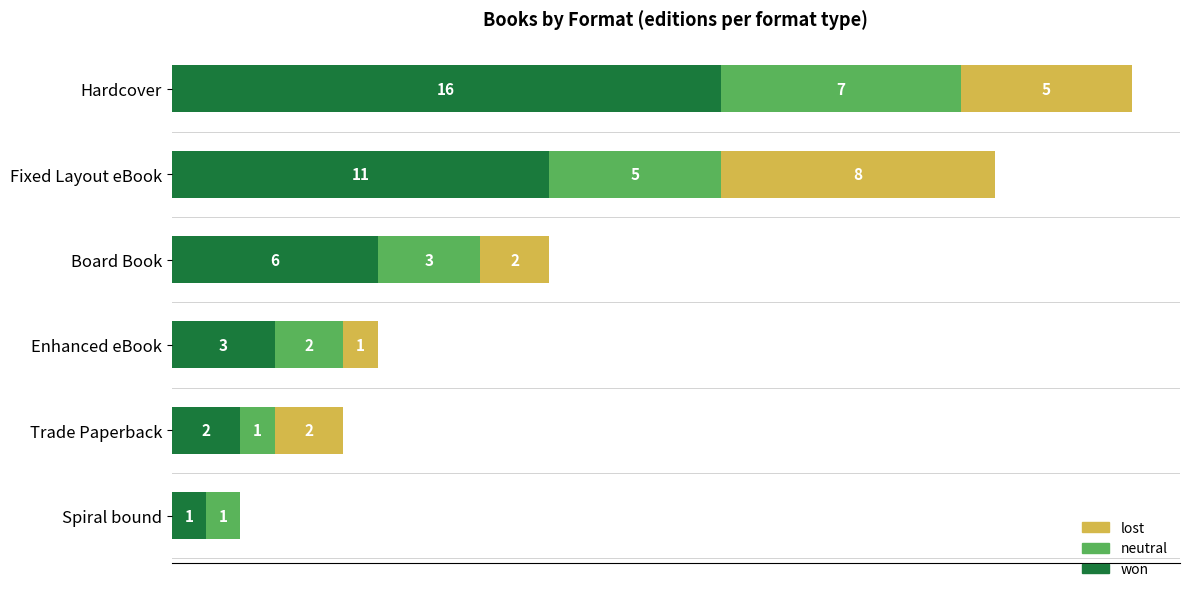

At which label is won closest to 8?

Board Book